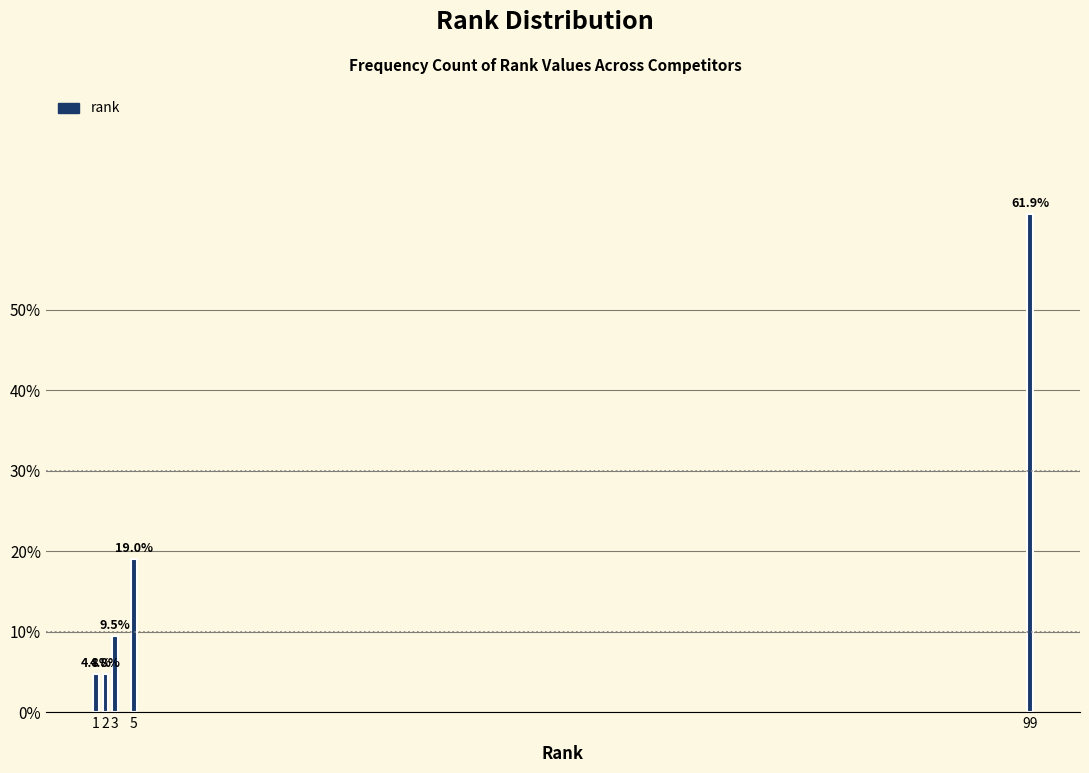

Reading left to right, what are all the values shown in this chart?

4.8	4.8	9.5	19.0	61.9